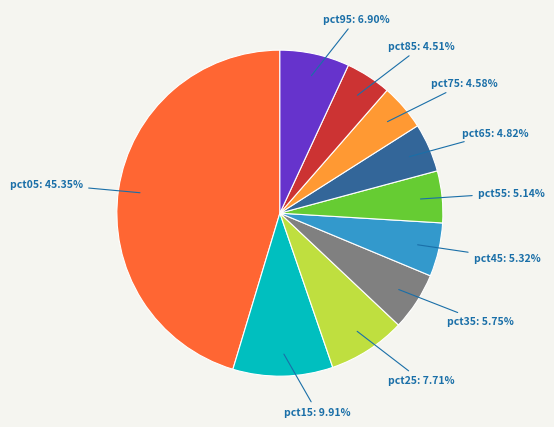

Does any single category account for the majority?

No